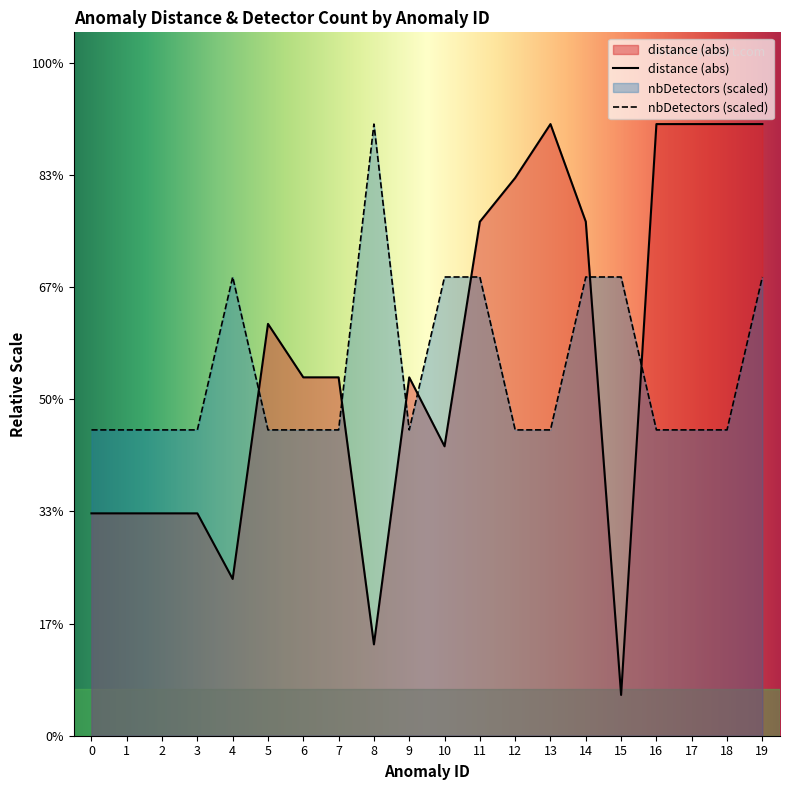

What is the difference between the maximum and minimum values in the distance series?

0.2